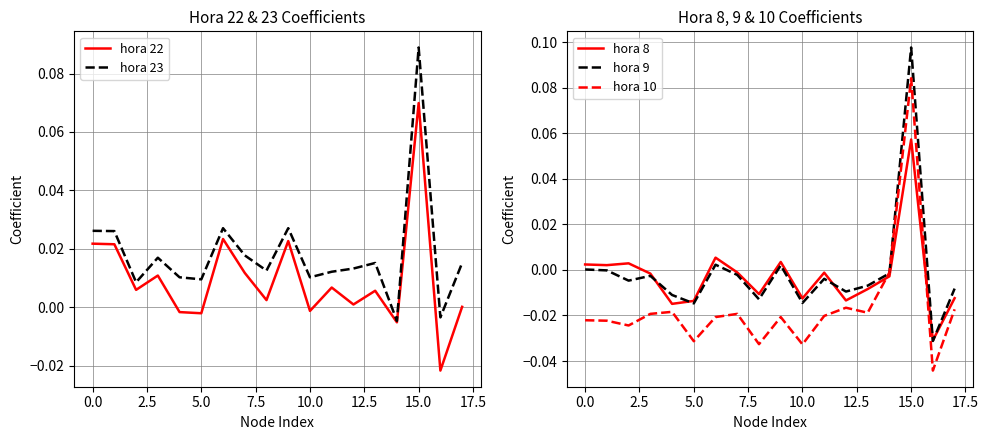

What are all the series names shown in the legend?

hora 22, hora 23, hora 8, hora 9, hora 10